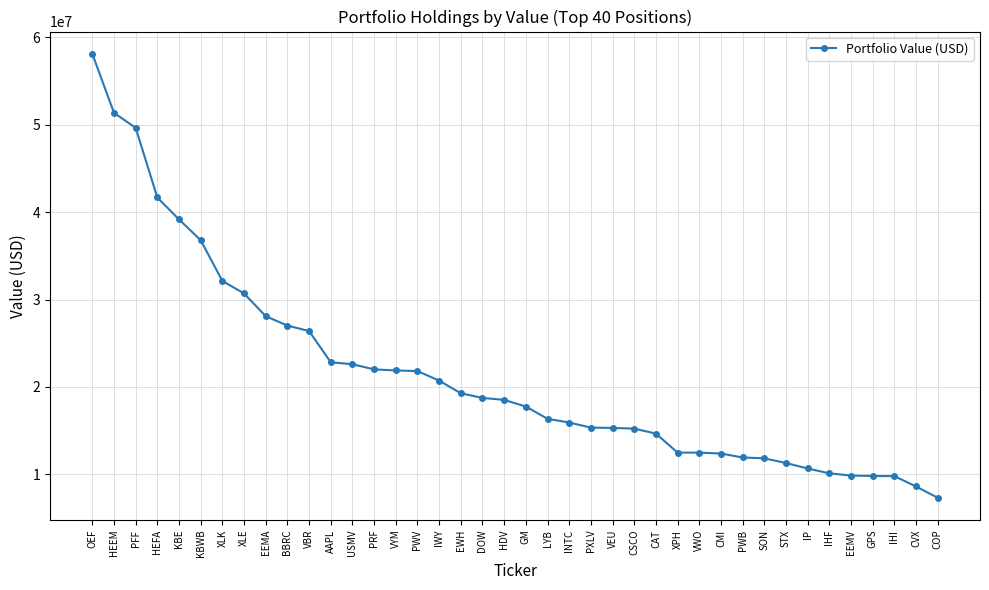

Is it true that the value at EEMA is 28088000?

True